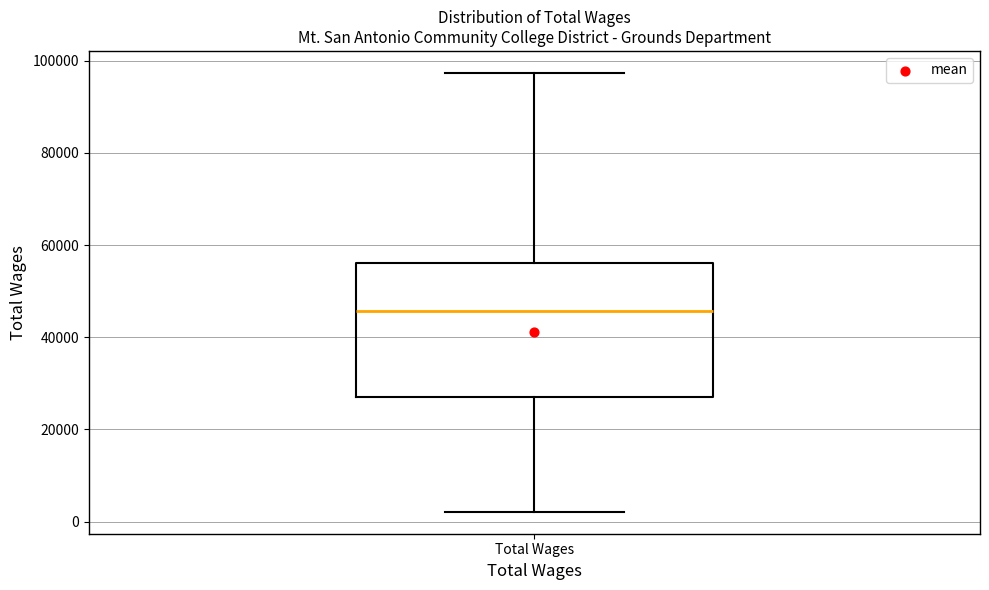

Where does the lower whisker of the box for Total Wages end on the y-axis? The values are not printed on the chart, so give them approximately, as read against the axis.

2000